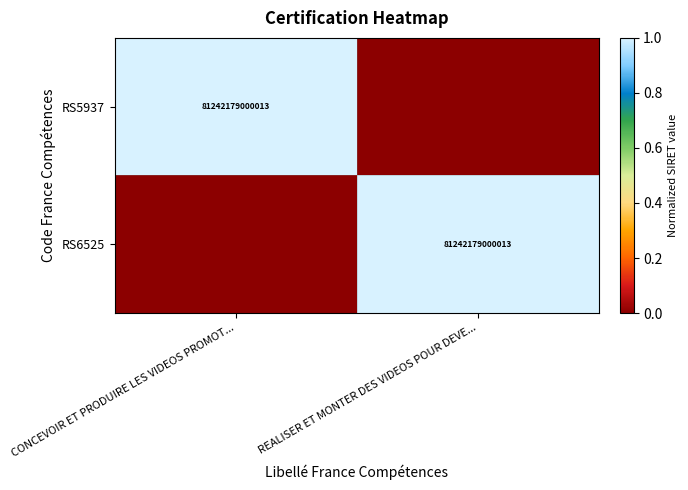

Is it true that RS5937 equals 110571472554195 at CONCEVOIR ET PRODUIRE LES VIDEOS PROMOT...?

False